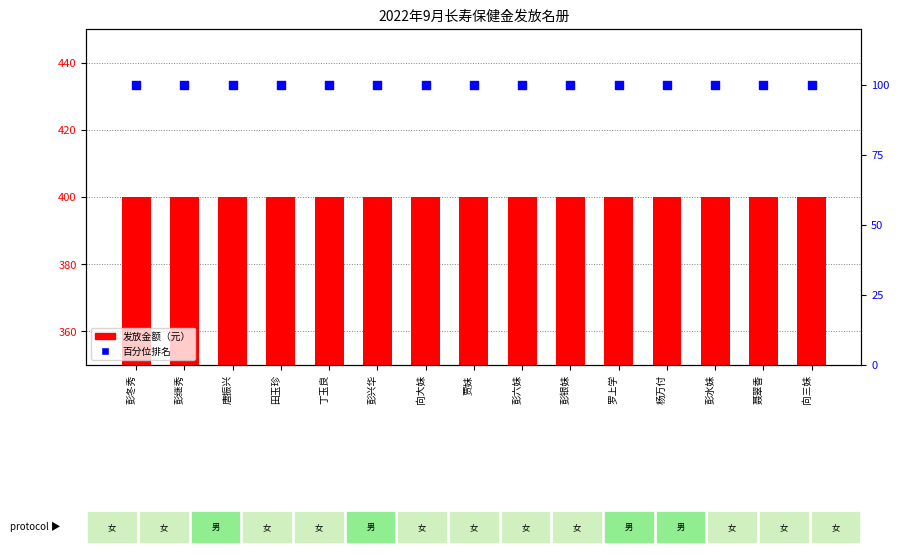

What is the total value across all series at 彭冬秀?

500